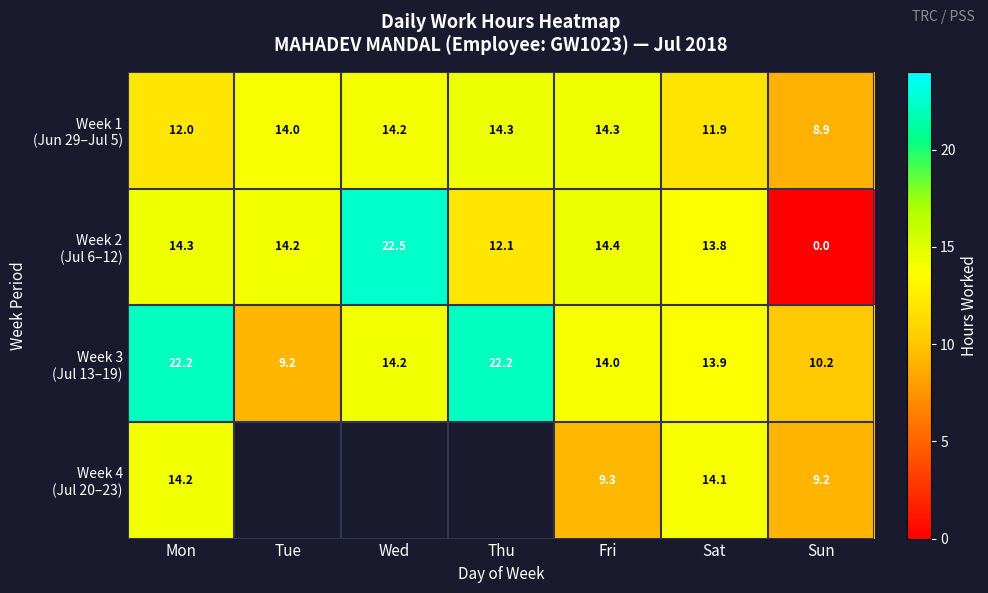

Which series changed the most between Fri and Sat?

Week 4 (Jul 20–23)